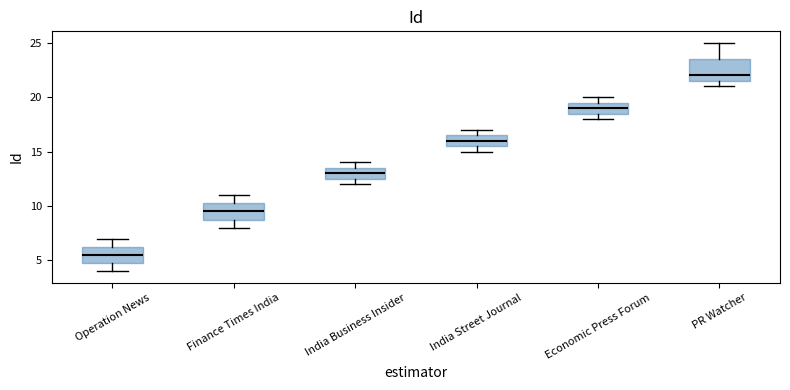

Reading left to right, read every box against the y-axis: the position of its median line, the range the box covers, and the ends of its whiskers. The values are not printed on the chart, so give them approximately, as read against the axis.

Operation News: median 5.5, box 5.0 to 6.5, whiskers 4.0 to 7.0
Finance Times India: median 9.5, box 9.0 to 10.5, whiskers 8.0 to 11.0
India Business Insider: median 13.0, box 12.5 to 13.5, whiskers 12.0 to 14.0
India Street Journal: median 16.0, box 15.5 to 16.5, whiskers 15.0 to 17.0
Economic Press Forum: median 19.0, box 18.5 to 19.5, whiskers 18.0 to 20.0
PR Watcher: median 22.0, box 21.5 to 23.5, whiskers 21.0 to 25.0